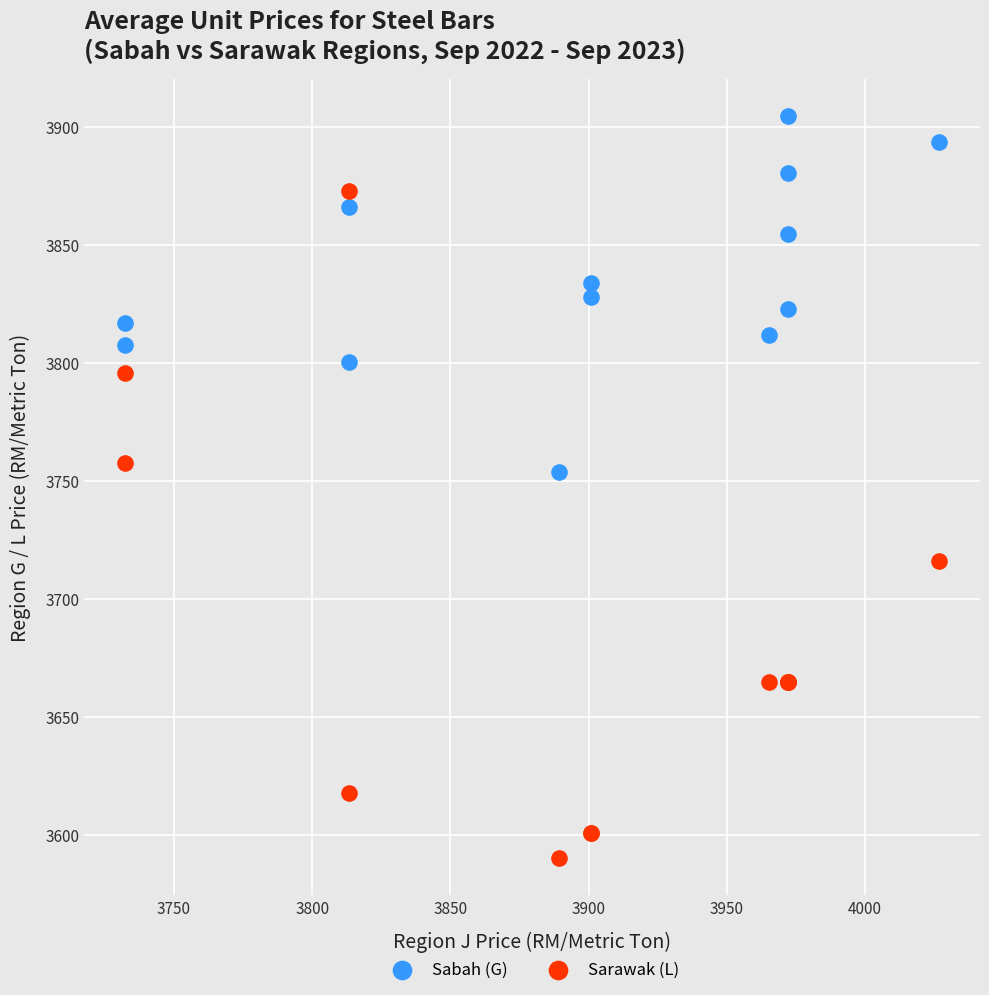

Which series contains the highest Y value?

Sabah (G)